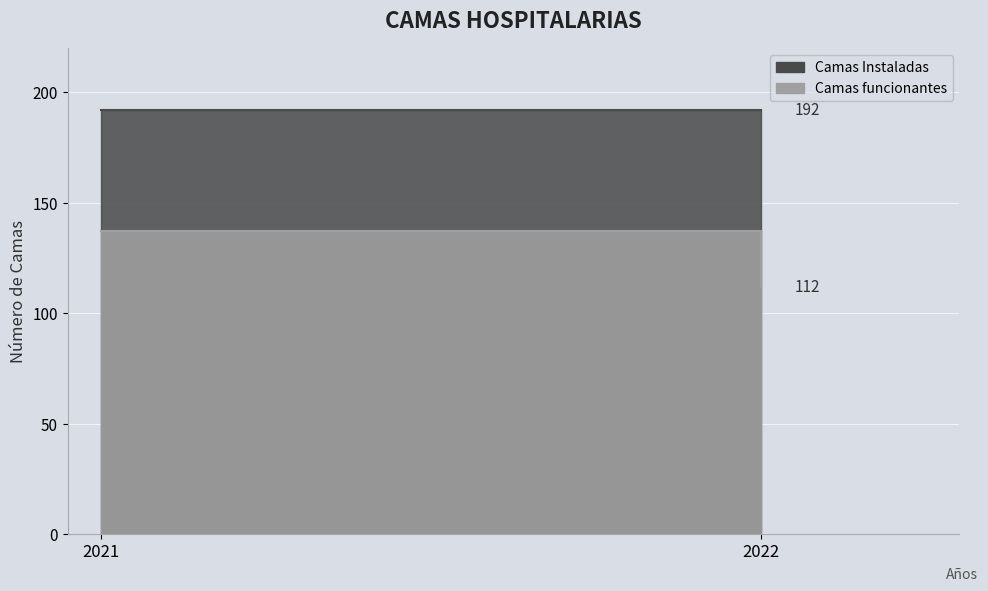

Which series has the largest total across all categories?

Camas Instaladas